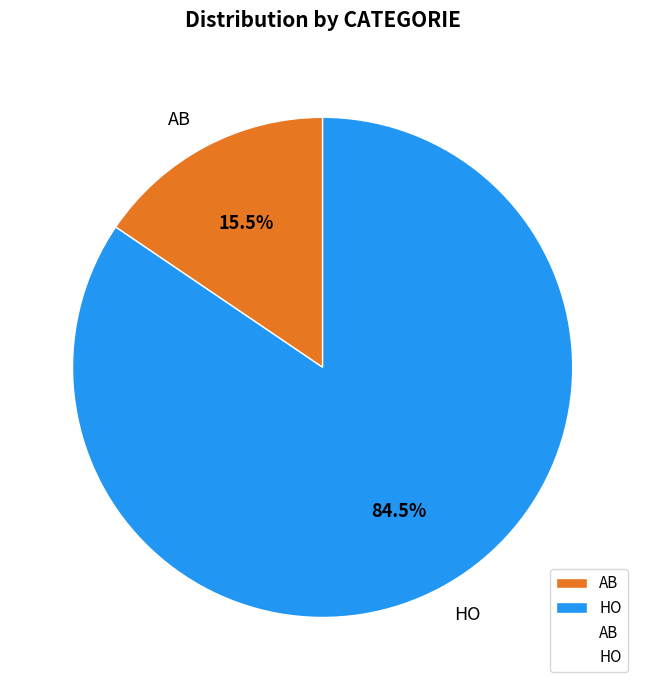

How many segments does this pie chart have?

2